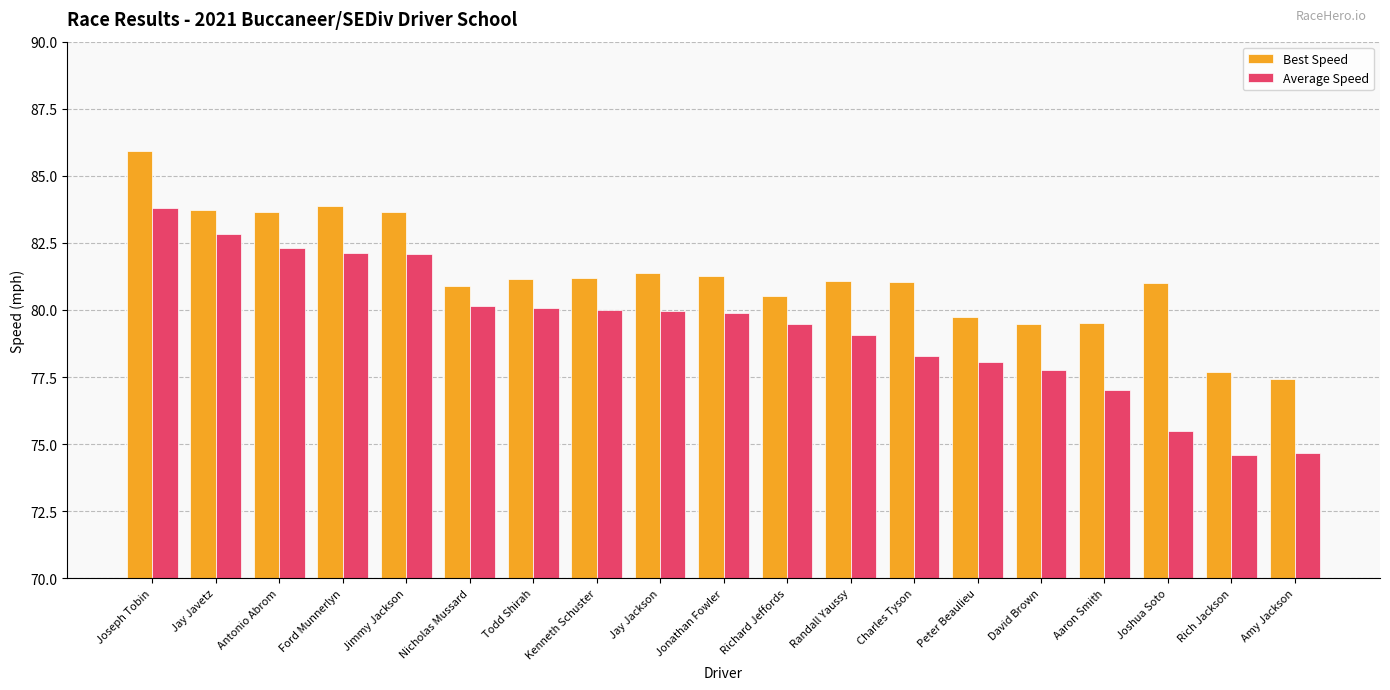

Where is Average Speed nearest to the value 79?

Randall Yaussy